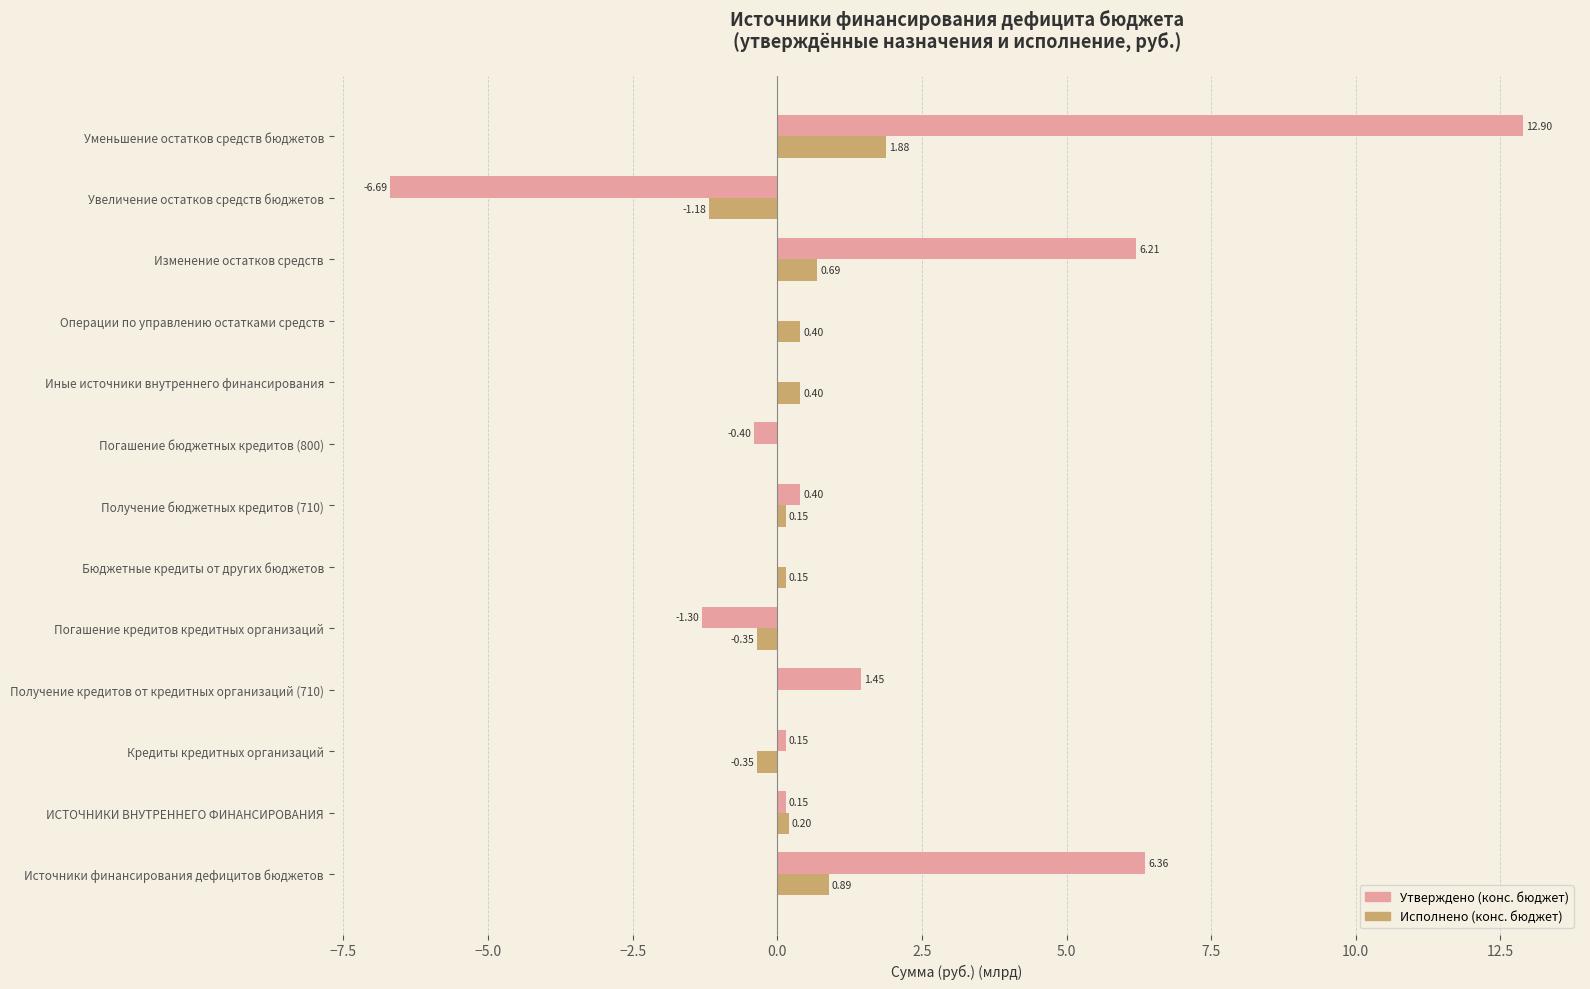

What is the sum of the Исполнено (конс. бюджет) values at Погашение бюджетных кредитов (800) and Операции по управлению остатками средств?

0.4